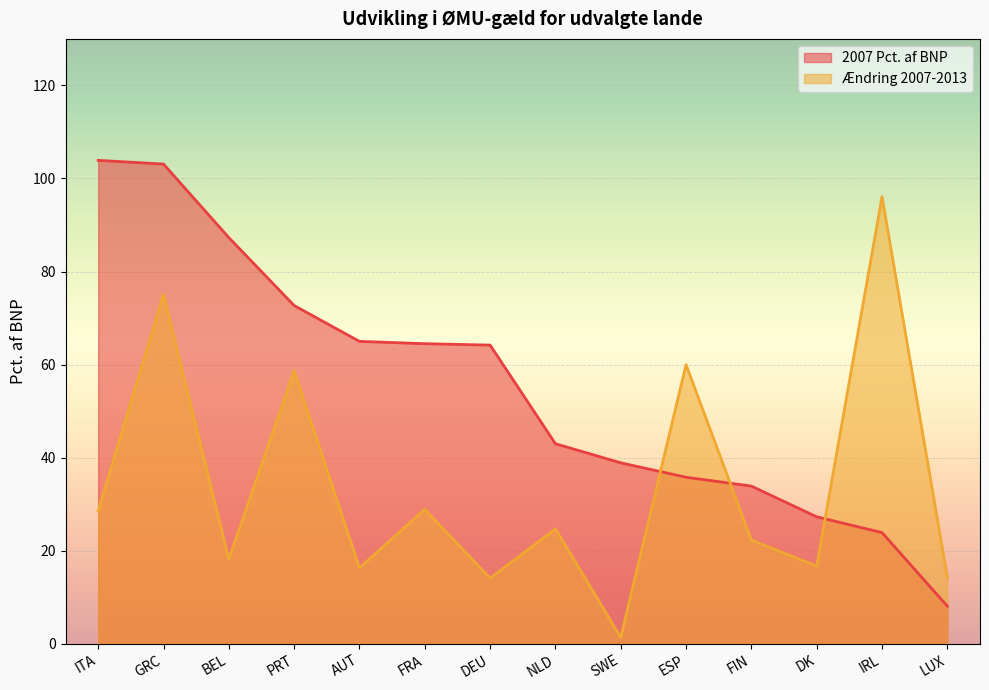

Reading right to left, list all the values displayed in this chart.

2007 Pct. af BNP: 8.1	23.9	27.3	33.9	35.8	38.9	43.0	64.2	64.5	65.0	72.7	87.3	103.1	103.9
Ændring 2007-2013: 14.3	96.1	16.7	22.3	60.0	1.4	24.7	14.1	28.9	16.3	58.7	18.2	75.1	28.6